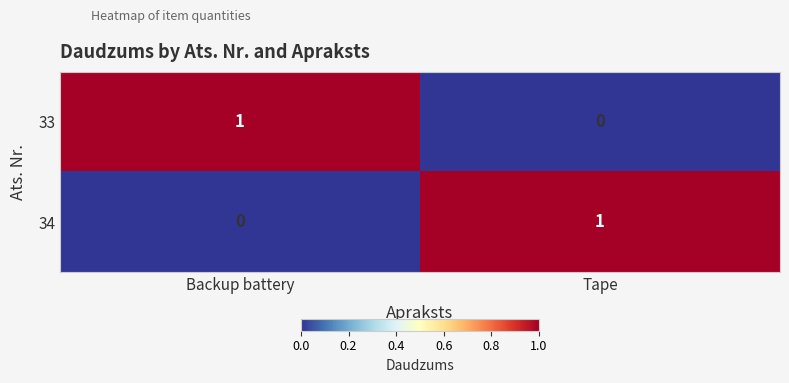

Rank the categories by 33 value from lowest to highest.

Tape, Backup battery